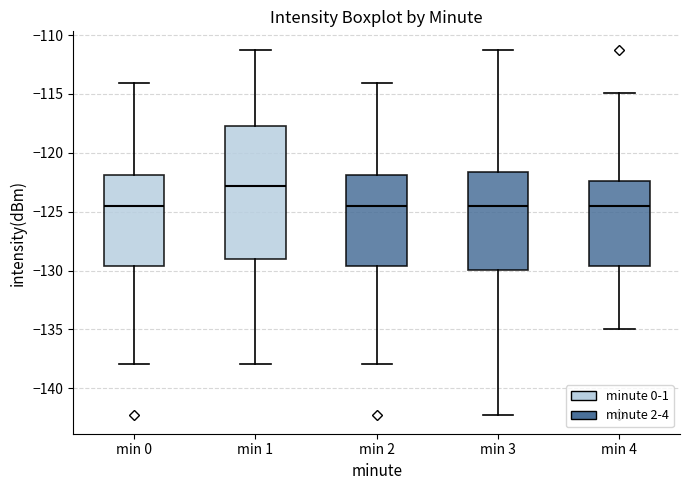

Reading left to right, transcribe this box plot: for each box, give where its median line is, the range the box spans, and where its two whiskers end, as read against the y-axis. The values are not printed on the chart, so give them approximately, as read against the axis.

min 0: median -124.5, box -129.5 to -122.0, whiskers -138.0 to -114.0
min 1: median -123.0, box -129.0 to -117.5, whiskers -138.0 to -111.0
min 2: median -124.5, box -129.5 to -122.0, whiskers -138.0 to -114.0
min 3: median -124.5, box -130.0 to -121.5, whiskers -142.5 to -111.0
min 4: median -124.5, box -129.5 to -122.5, whiskers -135.0 to -115.0